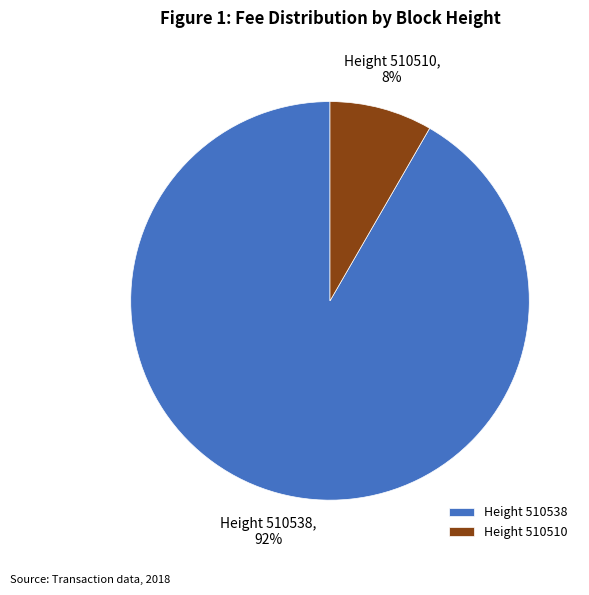

What percentage is the Height 510538 slice, to the nearest percent?

92%